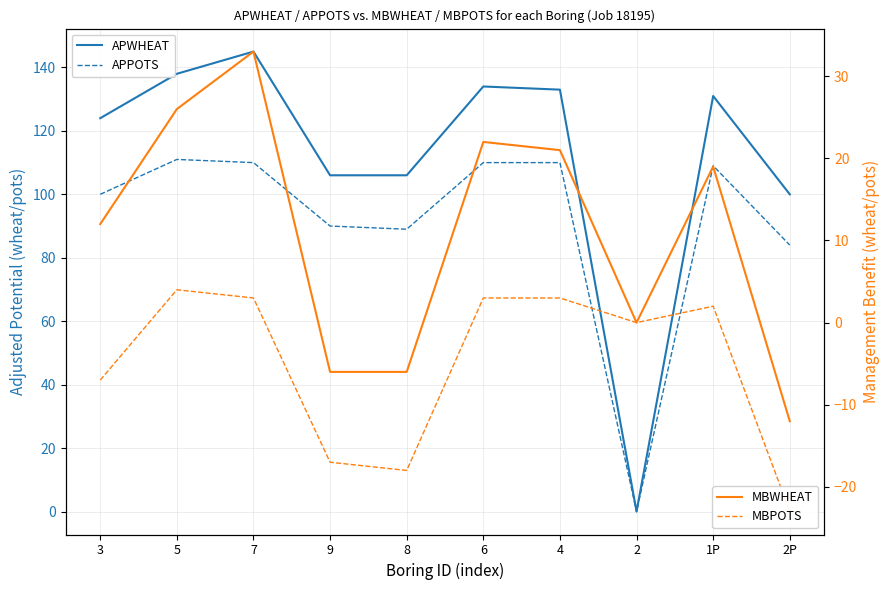

Reading left to right, extract all data points from this chart.

APWHEAT: 124	138	145	106	106	134	133	0	131	100
APPOTS: 100	111	110	90	89	110	110	0	109	84
MBWHEAT: 12	26	33	-6	-6	22	21	0	19	-12
MBPOTS: -7	4	3	-17	-18	3	3	0	2	-23